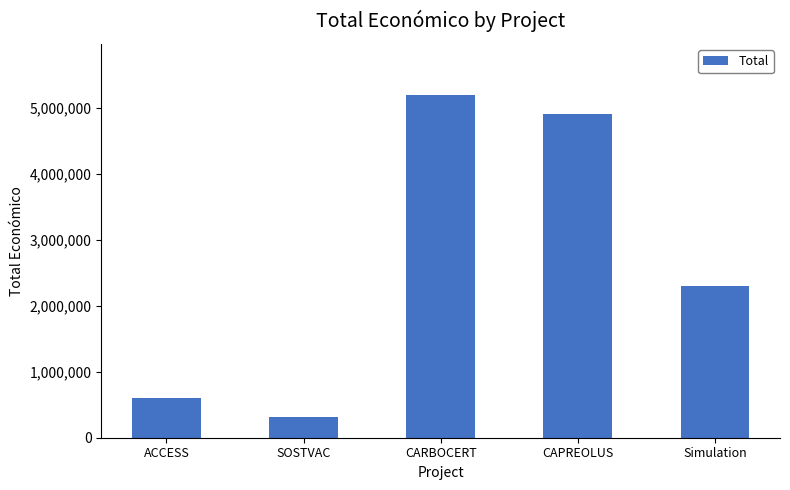

How many bars are there in total?

5